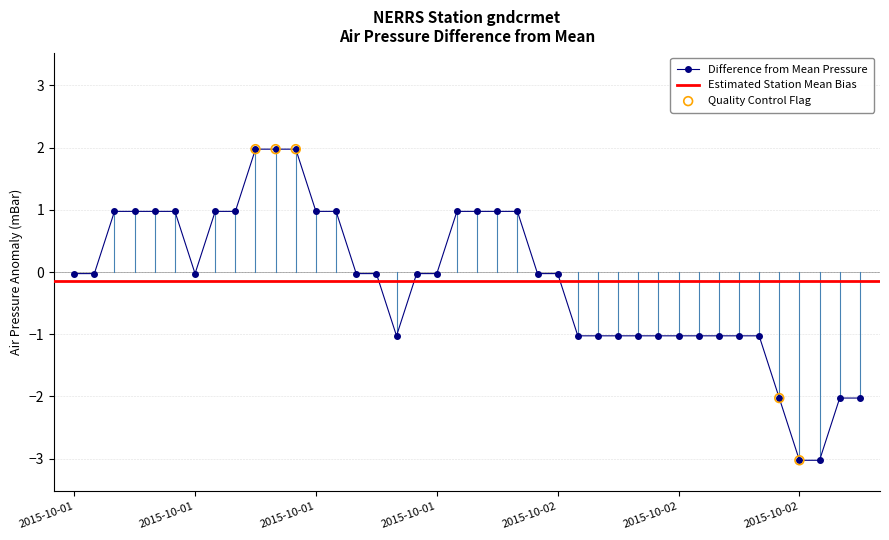

What is the change in value from 2015-10-01T14:45 to 2015-10-02T12:45?

-3.0